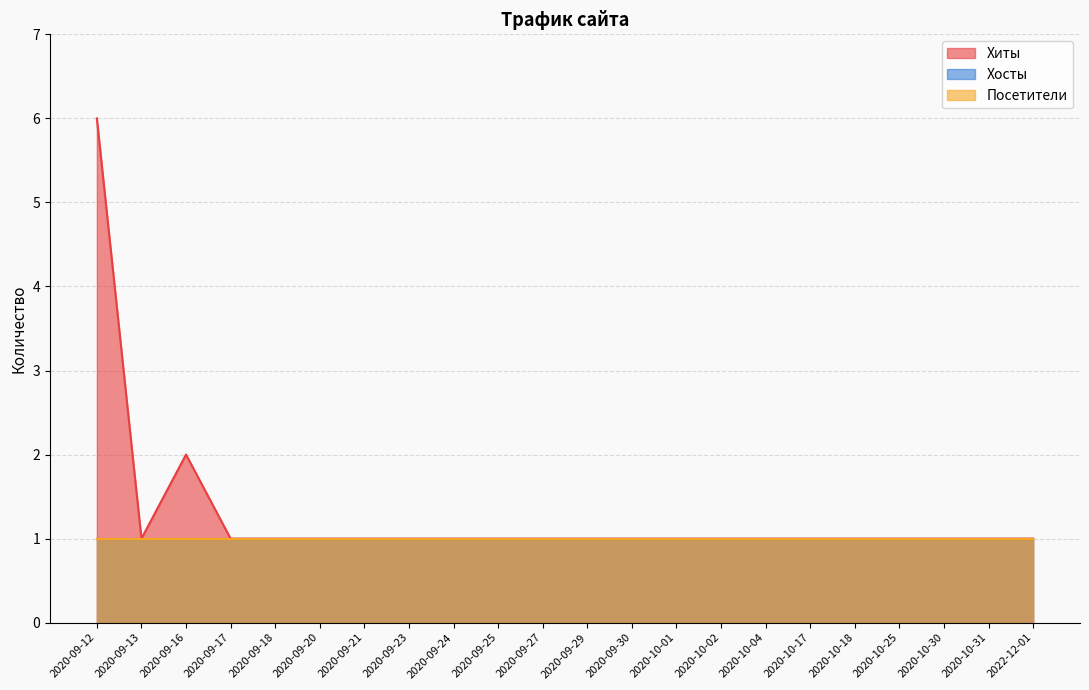

What are all the series names shown in the legend?

Хиты, Хосты, Посетители